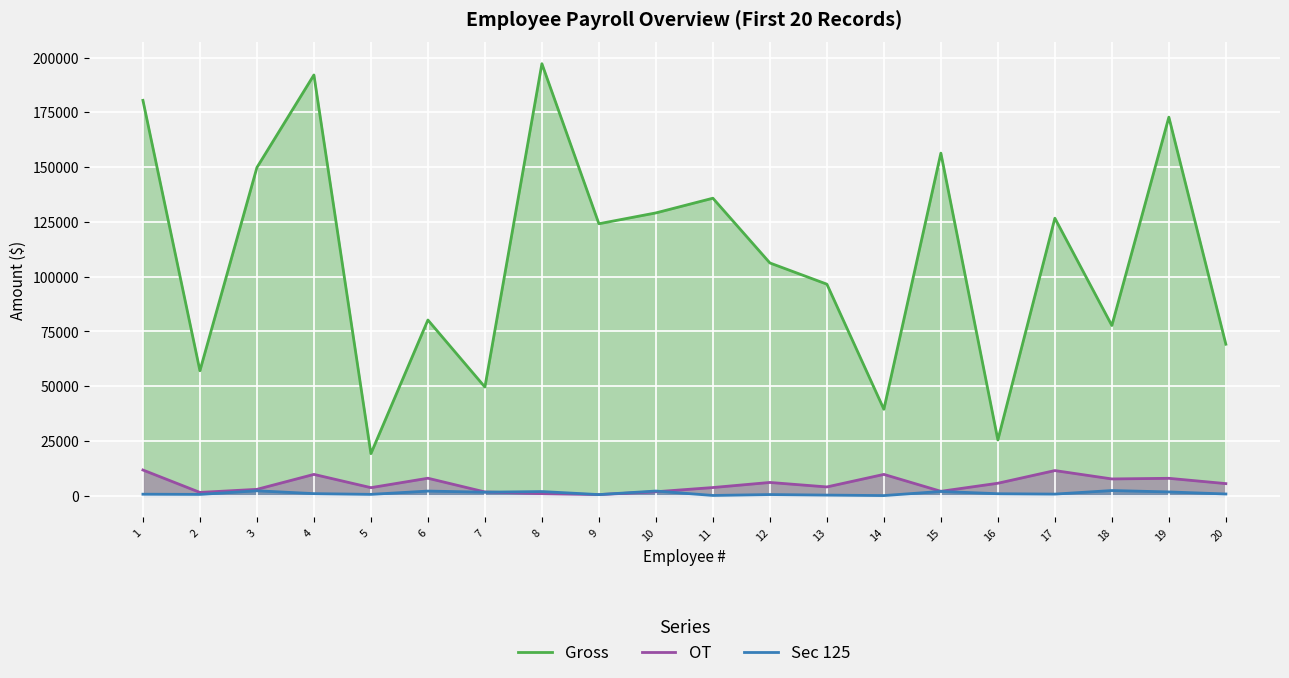

What is the approximate value of Sec 125 at 2, to the nearest 100?

700